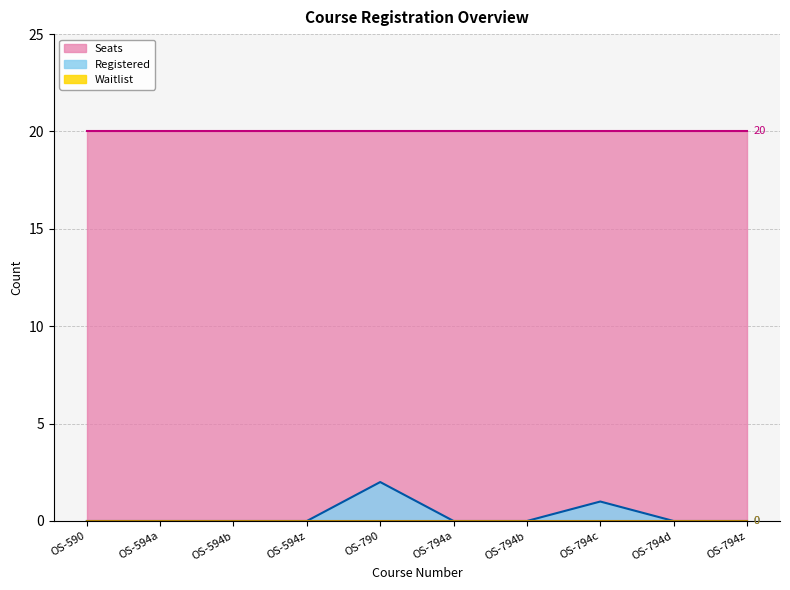

How many data points does each series have?

10